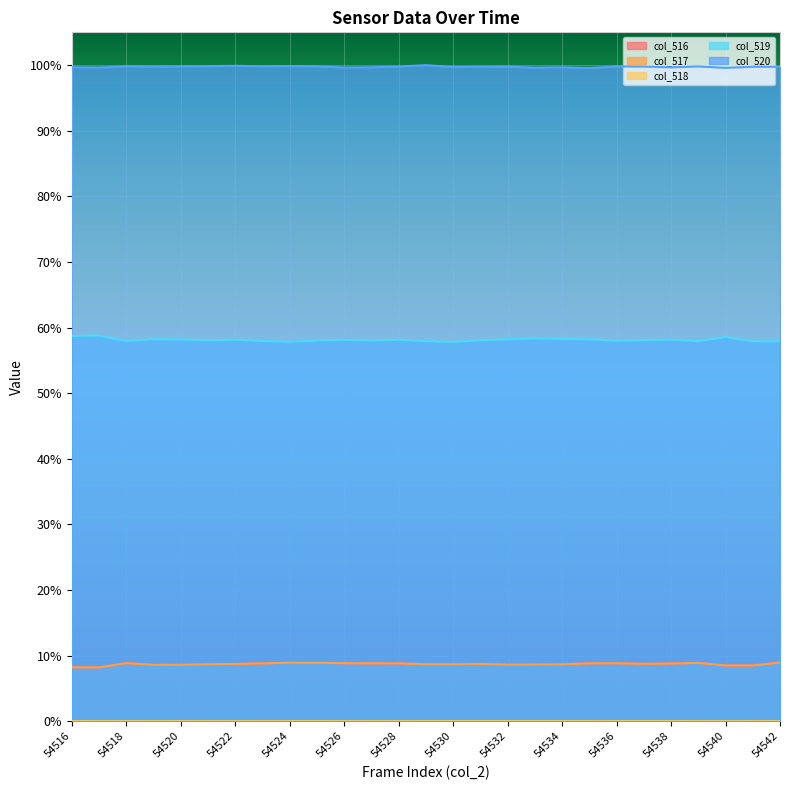

Reading left to right, extract all data points from this chart.

col_516: 54516=0.1	54517=0.1	54518=0.1	54519=0.1	54520=0.1	54521=0.1	54522=0.1	54523=0.1	54524=0.1	54525=0.1	54526=0.1	54527=0.1	54528=0.1	54529=0.1	54530=0.1	54531=0.1	54532=0.1	54533=0.1	54534=0.1	54535=0.1	54536=0.1	54537=0.1	54538=0.1	54539=0.1	54540=0.1	54541=0.1	54542=0.1
col_517: 54516=0.1	54517=0.1	54518=0.1	54519=0.1	54520=0.1	54521=0.1	54522=0.1	54523=0.1	54524=0.1	54525=0.1	54526=0.1	54527=0.1	54528=0.1	54529=0.1	54530=0.1	54531=0.1	54532=0.1	54533=0.1	54534=0.1	54535=0.1	54536=0.1	54537=0.1	54538=0.1	54539=0.1	54540=0.1	54541=0.1	54542=0.1
col_518: 54516=0.0	54517=0.0	54518=0.0	54519=0.0	54520=0.0	54521=0.0	54522=0.0	54523=0.0	54524=0.0	54525=0.0	54526=0.0	54527=0.0	54528=0.0	54529=0.0	54530=0.0	54531=0.0	54532=0.0	54533=0.0	54534=0.0	54535=0.0	54536=0.0	54537=0.0	54538=0.0	54539=0.0	54540=0.0	54541=0.0	54542=0.0
col_519: 54516=0.6	54517=0.6	54518=0.6	54519=0.6	54520=0.6	54521=0.6	54522=0.6	54523=0.6	54524=0.6	54525=0.6	54526=0.6	54527=0.6	54528=0.6	54529=0.6	54530=0.6	54531=0.6	54532=0.6	54533=0.6	54534=0.6	54535=0.6	54536=0.6	54537=0.6	54538=0.6	54539=0.6	54540=0.6	54541=0.6	54542=0.6
col_520: 54516=1.0	54517=1.0	54518=1.0	54519=1.0	54520=1.0	54521=1.0	54522=1.0	54523=1.0	54524=1.0	54525=1.0	54526=1.0	54527=1.0	54528=1.0	54529=1.0	54530=1.0	54531=1.0	54532=1.0	54533=1.0	54534=1.0	54535=1.0	54536=1.0	54537=1.0	54538=1.0	54539=1.0	54540=1.0	54541=1.0	54542=1.0